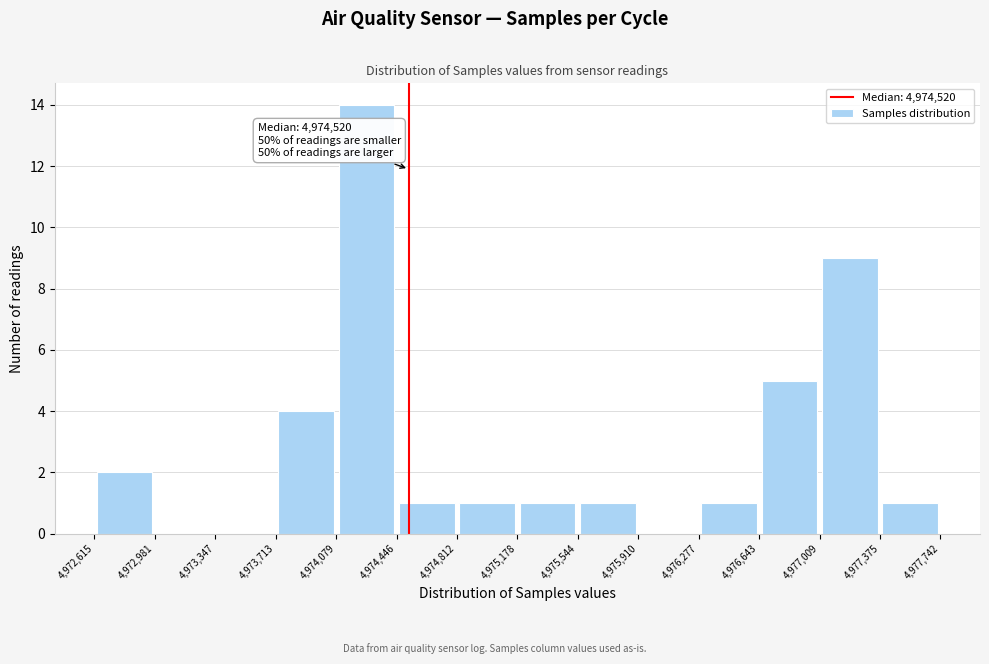

Over which range of the x-axis is the bar tallest?

4,974,079 to 4,974,446